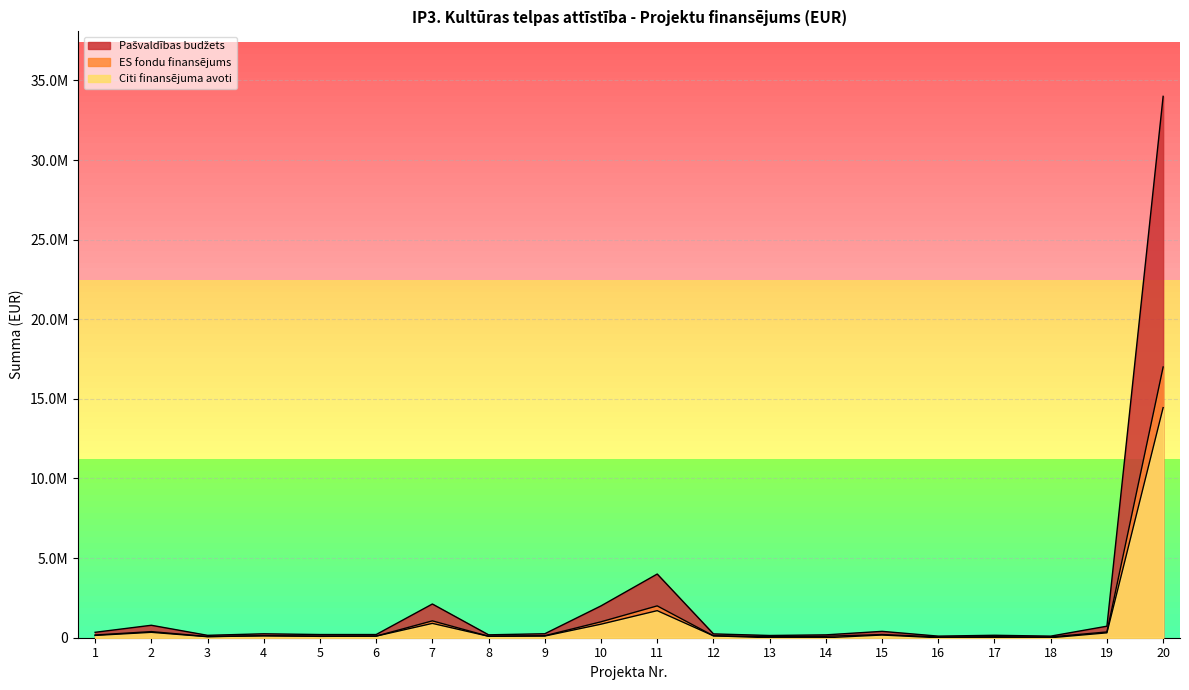

Reading right to left, list all the values displayed in this chart.

Pašvaldības budžets: 20=34000000.0	19=723482.0	18=100000.0	17=154050.0	16=100000.0	15=400000.0	14=180000.0	13=140000.0	12=240000.0	11=4000000.0	10=2000000.0	9=250000.0	8=182128.0	7=2117896.0	6=200000.0	5=200000.0	4=246480.0	3=150000.0	2=782000.8	1=340000.0
ES fondu finansējums: 20=17000000.0	19=361741.0	18=50000.0	17=63450.0	16=50000.0	15=200000.0	14=90000.0	13=70000.0	12=120000.0	11=2000000.0	10=1000000.0	9=125000.0	8=91064.0	7=1058948.0	6=100000.0	5=100000.0	4=123240.0	3=75000.0	2=383529.0	1=170000.0
Citi finansējuma avoti: 20=14450000.0	19=307479.8	18=0.0	17=0.0	16=0.0	15=170000.0	14=0.0	13=0.0	12=120000.0	11=1700000.0	10=850000.0	9=106250.0	8=91064.0	7=900000.0	6=100000.0	5=85000.0	4=123240.0	3=63750.0	2=338701.0	1=144500.0